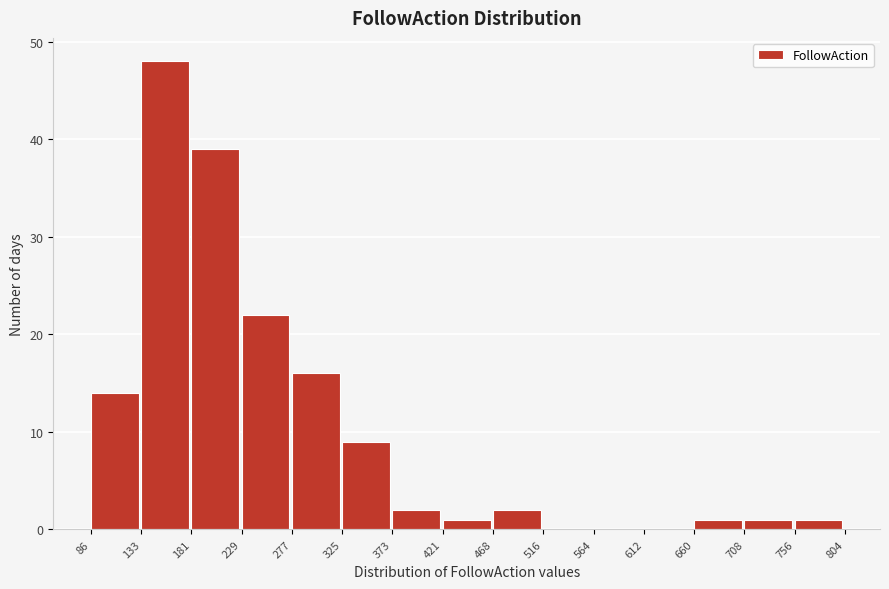

How tall is the bar that spans 325 to 373 on the x-axis? The values are not printed on the chart, so give them approximately, as read against the axis.

9